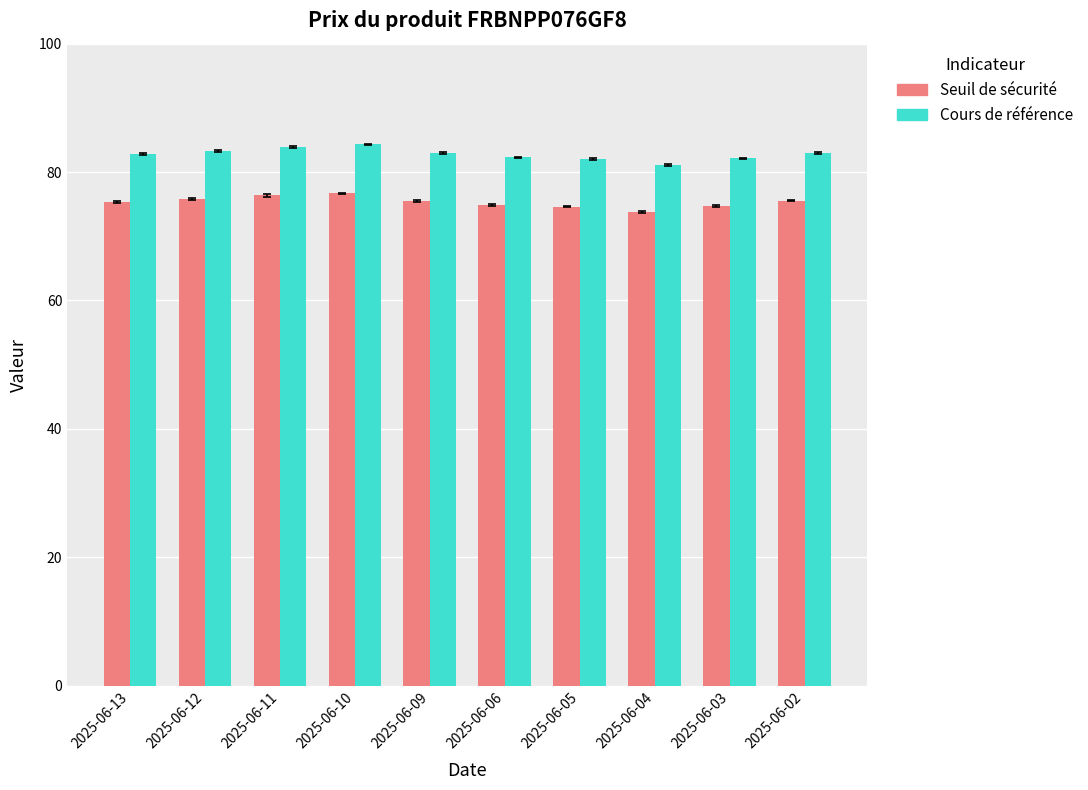

What is the average value of the Seuil de sécurité series?

75.3